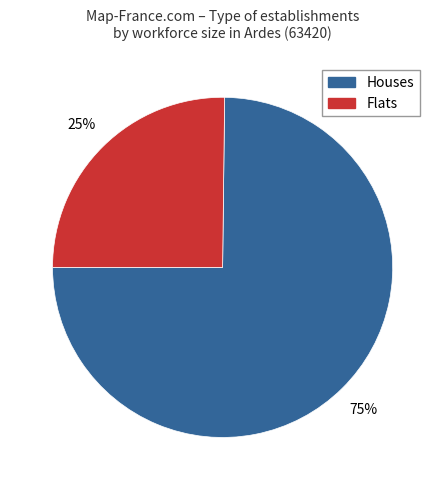

Is there a majority slice in this chart?

Yes